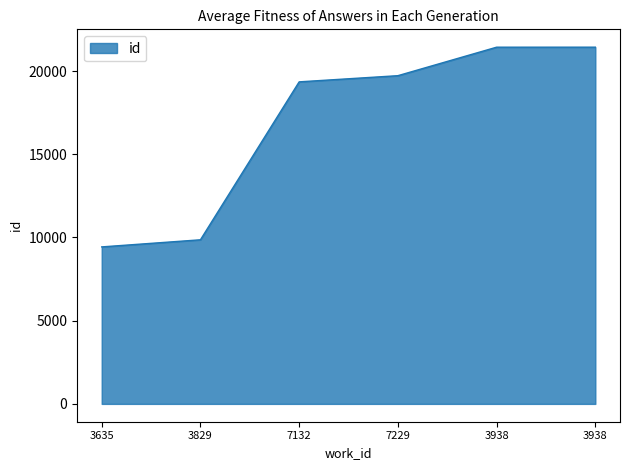

Does the chart have visible grid lines?

No